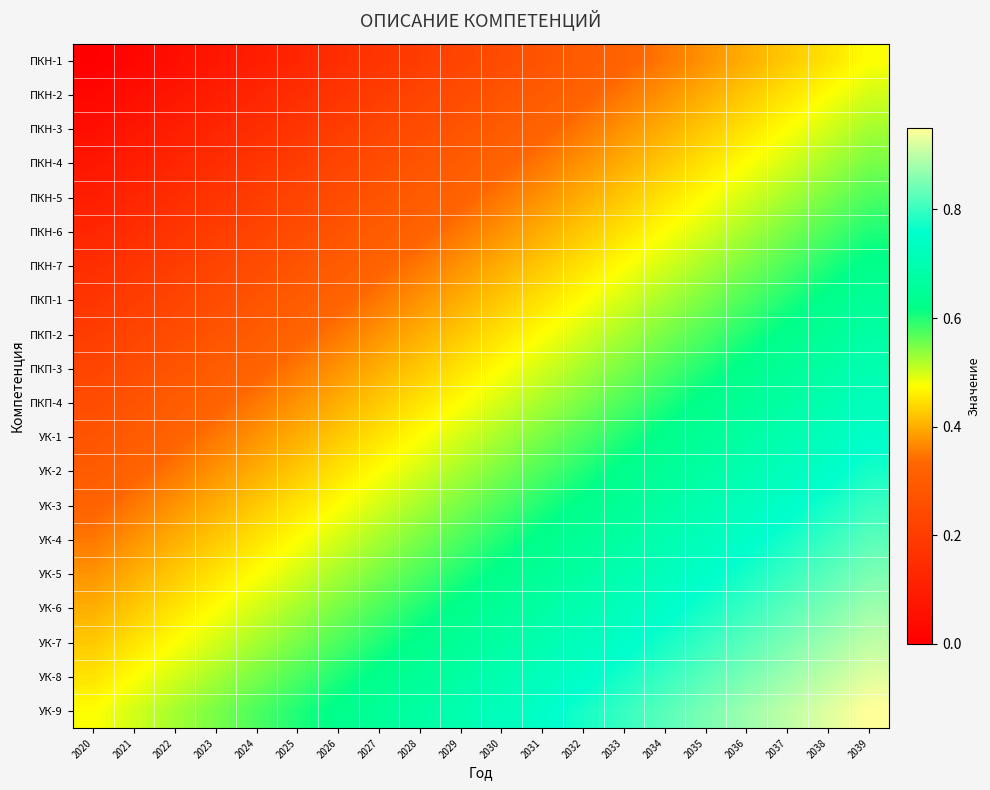

Reading left to right, what are all the values shown in this chart?

ПКН-1: 2020=0.0	2021=0.0	2022=0.1	2023=0.1	2024=0.1	2025=0.1	2026=0.1	2027=0.2	2028=0.2	2029=0.2	2030=0.2	2031=0.3	2032=0.3	2033=0.3	2034=0.3	2035=0.4	2036=0.4	2037=0.4	2038=0.5	2039=0.5
ПКН-2: 2020=0.0	2021=0.1	2022=0.1	2023=0.1	2024=0.1	2025=0.1	2026=0.2	2027=0.2	2028=0.2	2029=0.2	2030=0.3	2031=0.3	2032=0.3	2033=0.4	2034=0.4	2035=0.4	2036=0.4	2037=0.5	2038=0.5	2039=0.5
ПКН-3: 2020=0.1	2021=0.1	2022=0.1	2023=0.1	2024=0.2	2025=0.2	2026=0.2	2027=0.2	2028=0.2	2029=0.3	2030=0.3	2031=0.3	2032=0.3	2033=0.4	2034=0.4	2035=0.4	2036=0.5	2037=0.5	2038=0.5	2039=0.5
ПКН-4: 2020=0.1	2021=0.1	2022=0.1	2023=0.1	2024=0.2	2025=0.2	2026=0.2	2027=0.2	2028=0.3	2029=0.3	2030=0.3	2031=0.4	2032=0.4	2033=0.4	2034=0.4	2035=0.5	2036=0.5	2037=0.5	2038=0.5	2039=0.5
ПКН-5: 2020=0.1	2021=0.1	2022=0.2	2023=0.2	2024=0.2	2025=0.2	2026=0.2	2027=0.3	2028=0.3	2029=0.3	2030=0.3	2031=0.4	2032=0.4	2033=0.4	2034=0.4	2035=0.5	2036=0.5	2037=0.5	2038=0.6	2039=0.6
ПКН-6: 2020=0.1	2021=0.1	2022=0.2	2023=0.2	2024=0.2	2025=0.2	2026=0.3	2027=0.3	2028=0.3	2029=0.3	2030=0.4	2031=0.4	2032=0.4	2033=0.5	2034=0.5	2035=0.5	2036=0.5	2037=0.6	2038=0.6	2039=0.6
ПКН-7: 2020=0.1	2021=0.2	2022=0.2	2023=0.2	2024=0.2	2025=0.3	2026=0.3	2027=0.3	2028=0.3	2029=0.4	2030=0.4	2031=0.4	2032=0.4	2033=0.5	2034=0.5	2035=0.5	2036=0.6	2037=0.6	2038=0.6	2039=0.6
ПКП-1: 2020=0.2	2021=0.2	2022=0.2	2023=0.2	2024=0.3	2025=0.3	2026=0.3	2027=0.3	2028=0.4	2029=0.4	2030=0.4	2031=0.5	2032=0.5	2033=0.5	2034=0.5	2035=0.6	2036=0.6	2037=0.6	2038=0.6	2039=0.6
ПКП-2: 2020=0.2	2021=0.2	2022=0.2	2023=0.3	2024=0.3	2025=0.3	2026=0.3	2027=0.4	2028=0.4	2029=0.4	2030=0.5	2031=0.5	2032=0.5	2033=0.5	2034=0.6	2035=0.6	2036=0.6	2037=0.6	2038=0.7	2039=0.7
ПКП-3: 2020=0.2	2021=0.2	2022=0.3	2023=0.3	2024=0.3	2025=0.3	2026=0.4	2027=0.4	2028=0.4	2029=0.5	2030=0.5	2031=0.5	2032=0.5	2033=0.6	2034=0.6	2035=0.6	2036=0.6	2037=0.7	2038=0.7	2039=0.7
ПКП-4: 2020=0.2	2021=0.3	2022=0.3	2023=0.3	2024=0.3	2025=0.4	2026=0.4	2027=0.4	2028=0.5	2029=0.5	2030=0.5	2031=0.5	2032=0.6	2033=0.6	2034=0.6	2035=0.6	2036=0.7	2037=0.7	2038=0.7	2039=0.7
УК-1: 2020=0.3	2021=0.3	2022=0.3	2023=0.4	2024=0.4	2025=0.4	2026=0.4	2027=0.5	2028=0.5	2029=0.5	2030=0.5	2031=0.6	2032=0.6	2033=0.6	2034=0.6	2035=0.7	2036=0.7	2037=0.7	2038=0.7	2039=0.8
УК-2: 2020=0.3	2021=0.3	2022=0.3	2023=0.4	2024=0.4	2025=0.4	2026=0.4	2027=0.5	2028=0.5	2029=0.5	2030=0.6	2031=0.6	2032=0.6	2033=0.6	2034=0.6	2035=0.7	2036=0.7	2037=0.7	2038=0.8	2039=0.8
УК-3: 2020=0.3	2021=0.4	2022=0.4	2023=0.4	2024=0.4	2025=0.5	2026=0.5	2027=0.5	2028=0.5	2029=0.6	2030=0.6	2031=0.6	2032=0.6	2033=0.7	2034=0.7	2035=0.7	2036=0.7	2037=0.8	2038=0.8	2039=0.8
УК-4: 2020=0.3	2021=0.4	2022=0.4	2023=0.4	2024=0.4	2025=0.5	2026=0.5	2027=0.5	2028=0.6	2029=0.6	2030=0.6	2031=0.6	2032=0.6	2033=0.7	2034=0.7	2035=0.7	2036=0.8	2037=0.8	2038=0.8	2039=0.8
УК-5: 2020=0.4	2021=0.4	2022=0.4	2023=0.5	2024=0.5	2025=0.5	2026=0.5	2027=0.6	2028=0.6	2029=0.6	2030=0.6	2031=0.7	2032=0.7	2033=0.7	2034=0.7	2035=0.8	2036=0.8	2037=0.8	2038=0.8	2039=0.8
УК-6: 2020=0.4	2021=0.4	2022=0.5	2023=0.5	2024=0.5	2025=0.5	2026=0.6	2027=0.6	2028=0.6	2029=0.6	2030=0.7	2031=0.7	2032=0.7	2033=0.7	2034=0.8	2035=0.8	2036=0.8	2037=0.8	2038=0.9	2039=0.9
УК-7: 2020=0.4	2021=0.5	2022=0.5	2023=0.5	2024=0.5	2025=0.6	2026=0.6	2027=0.6	2028=0.6	2029=0.7	2030=0.7	2031=0.7	2032=0.7	2033=0.8	2034=0.8	2035=0.8	2036=0.8	2037=0.8	2038=0.9	2039=0.9
УК-8: 2020=0.5	2021=0.5	2022=0.5	2023=0.5	2024=0.6	2025=0.6	2026=0.6	2027=0.6	2028=0.7	2029=0.7	2030=0.7	2031=0.7	2032=0.8	2033=0.8	2034=0.8	2035=0.8	2036=0.9	2037=0.9	2038=0.9	2039=0.9
УК-9: 2020=0.5	2021=0.5	2022=0.5	2023=0.5	2024=0.6	2025=0.6	2026=0.6	2027=0.6	2028=0.7	2029=0.7	2030=0.7	2031=0.8	2032=0.8	2033=0.8	2034=0.8	2035=0.8	2036=0.9	2037=0.9	2038=0.9	2039=0.9